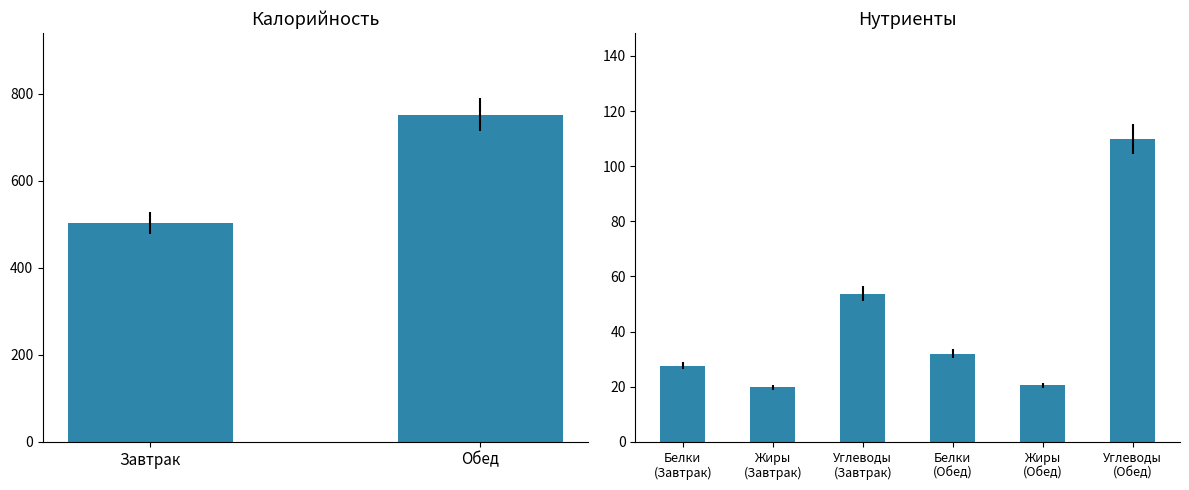

True or false: Жиры has a value of 20.5 at Обед.

True